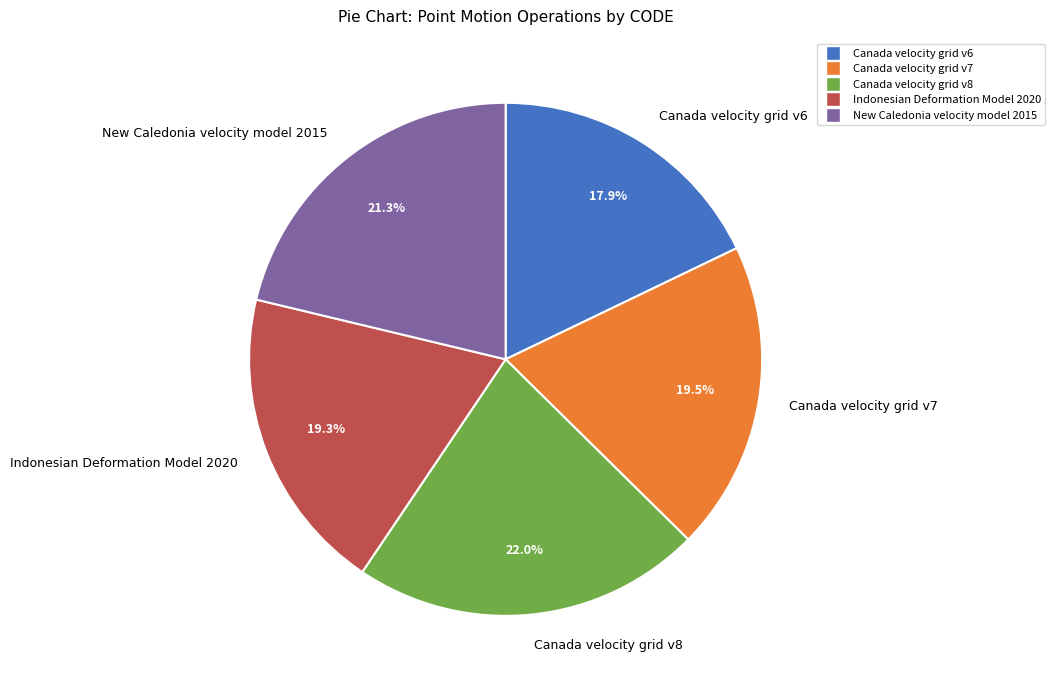

To the nearest percent, what is the difference between the largest and smallest slice percentages?

4%